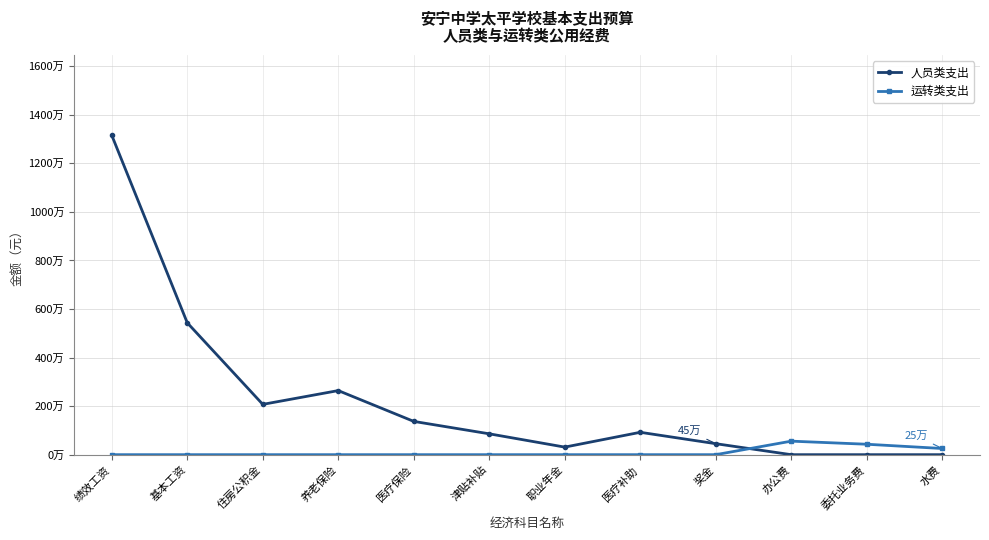

What are all the series names shown in the legend?

人员类支出, 运转类支出